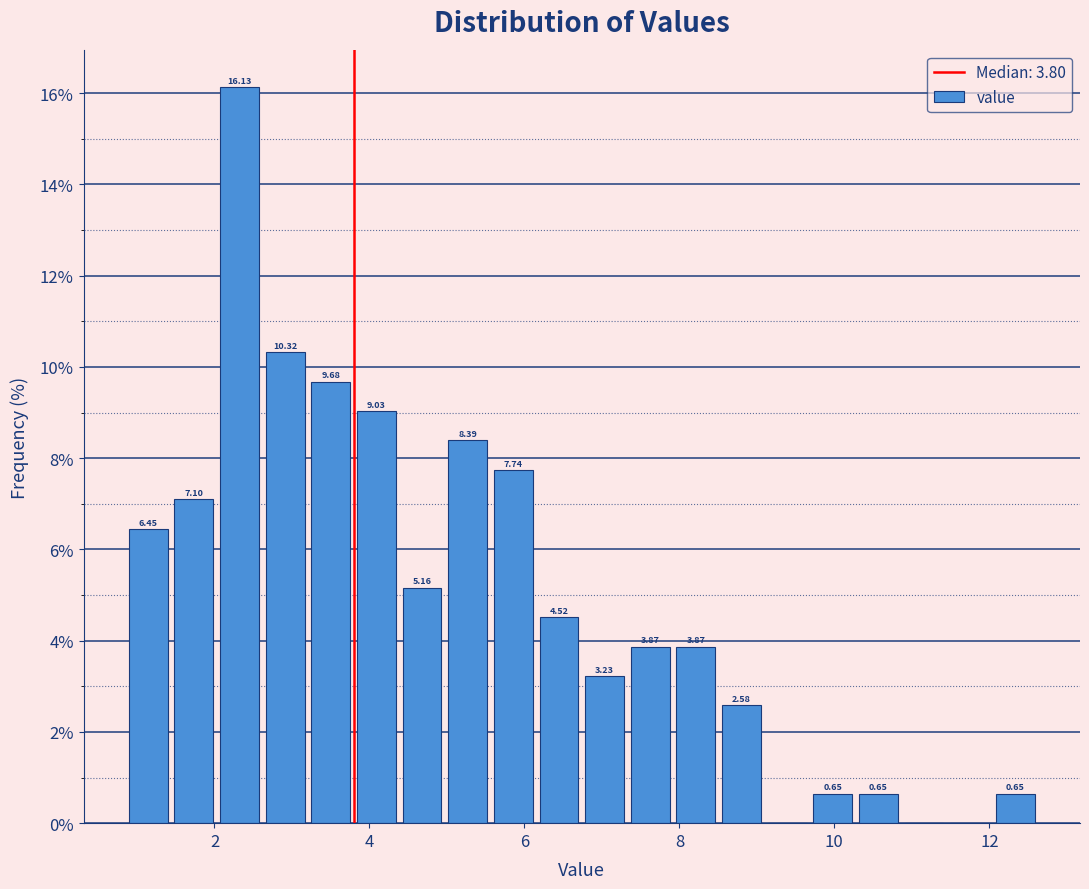

Read against the x-axis, roughly where is the centre of the tallest bar?

2.4